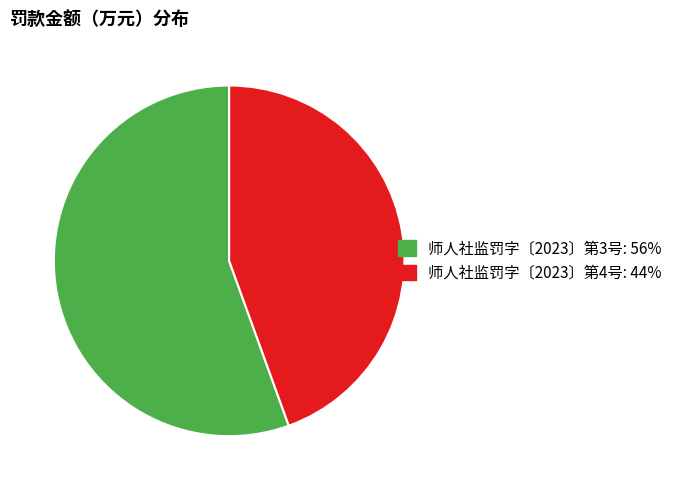

Which has a higher value, 师人社监罚字〔2023〕第3号 or 师人社监罚字〔2023〕第4号?

师人社监罚字〔2023〕第3号